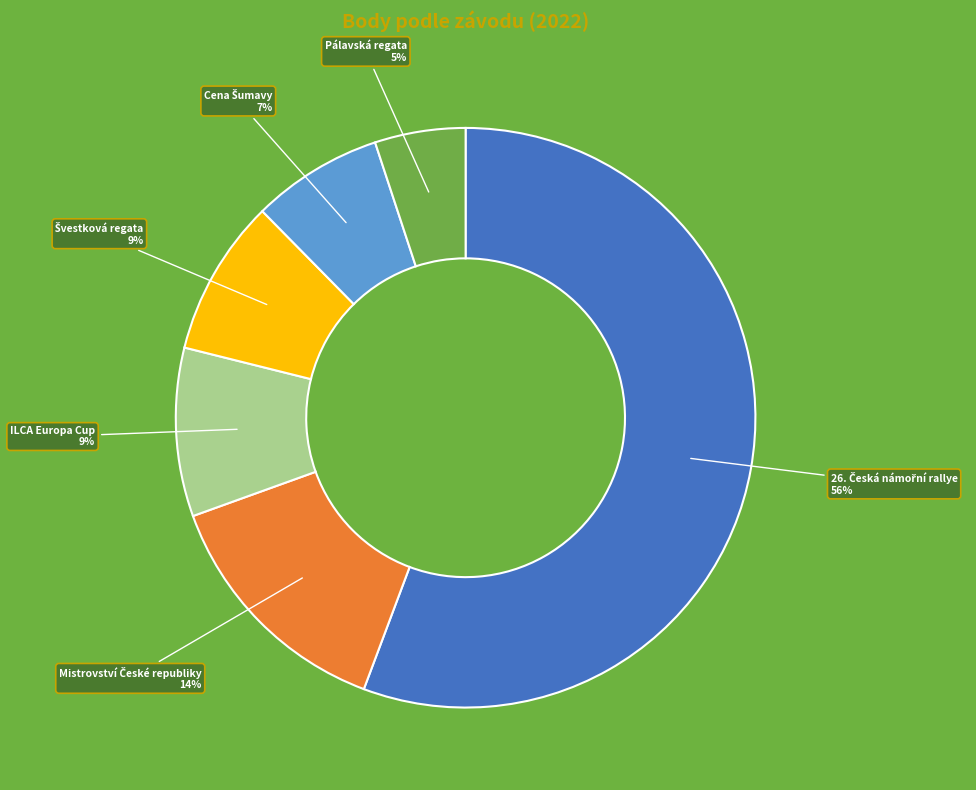

To the nearest percent, what is the average slice percentage?

17%